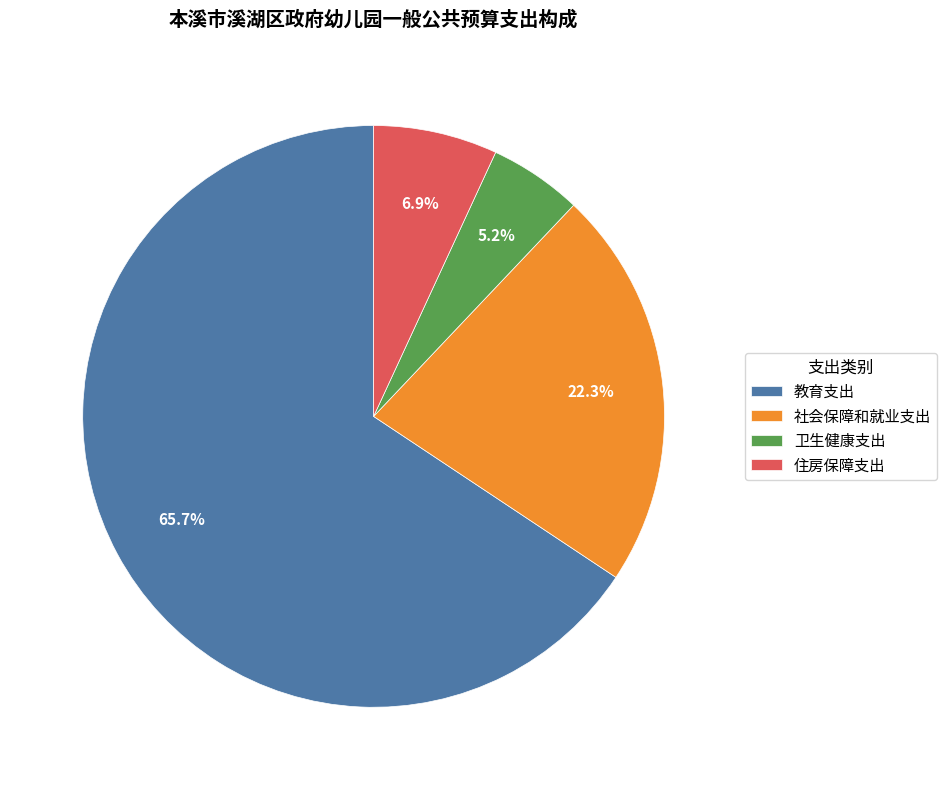

Which category accounts for the majority?

教育支出